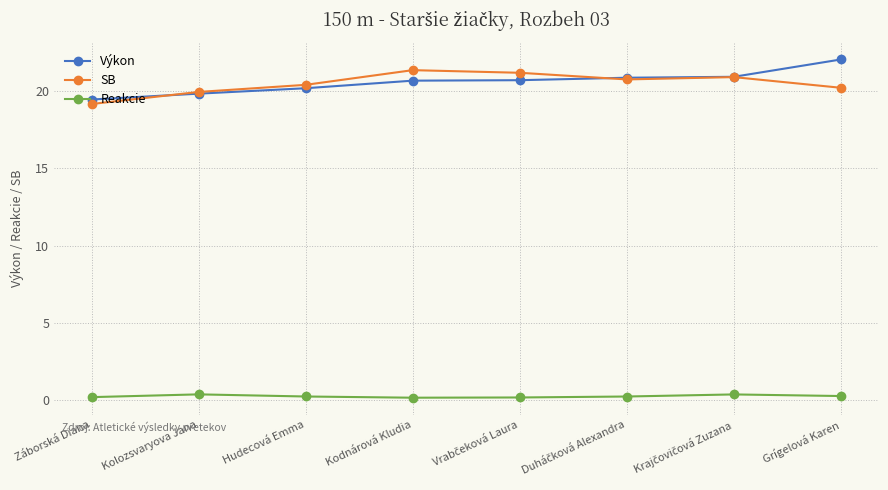

At how many categories does at least one series exceed 5?

8